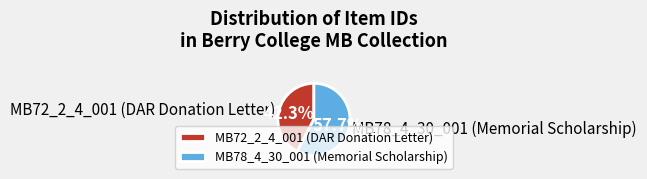

How much of the chart is everything except MB78_4_30_001 (Memorial Scholarship)?

42.3%